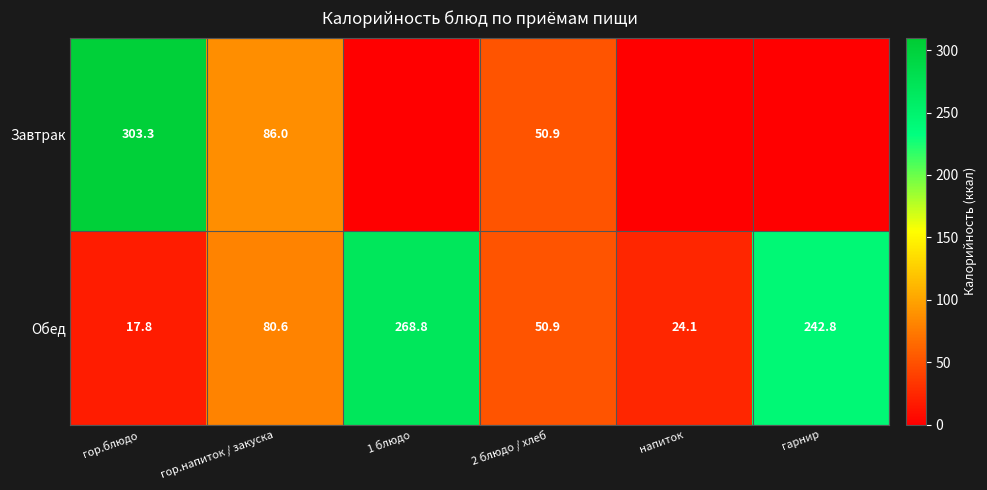

Which label corresponds to the largest value in the chart?

гор.блюдо